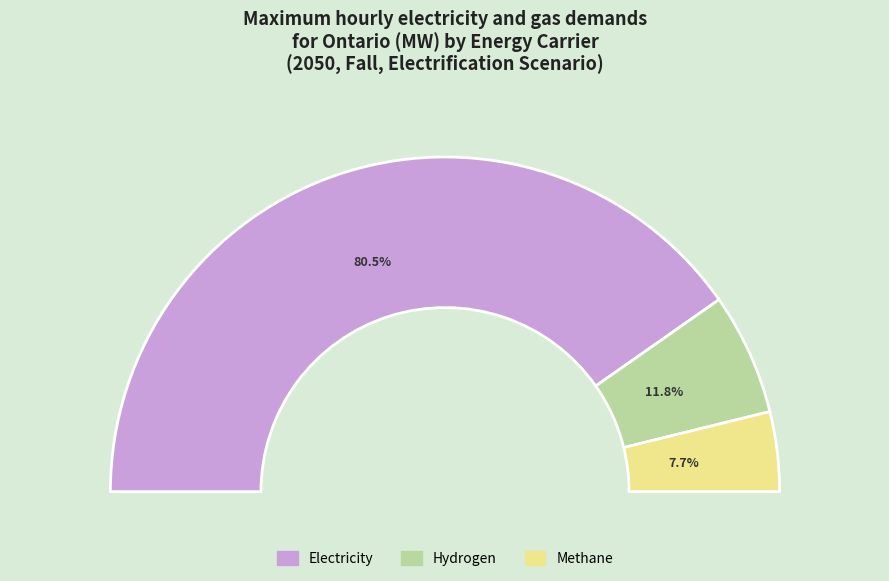

Rank the categories by value from highest to lowest.

Electricity, Hydrogen, Methane